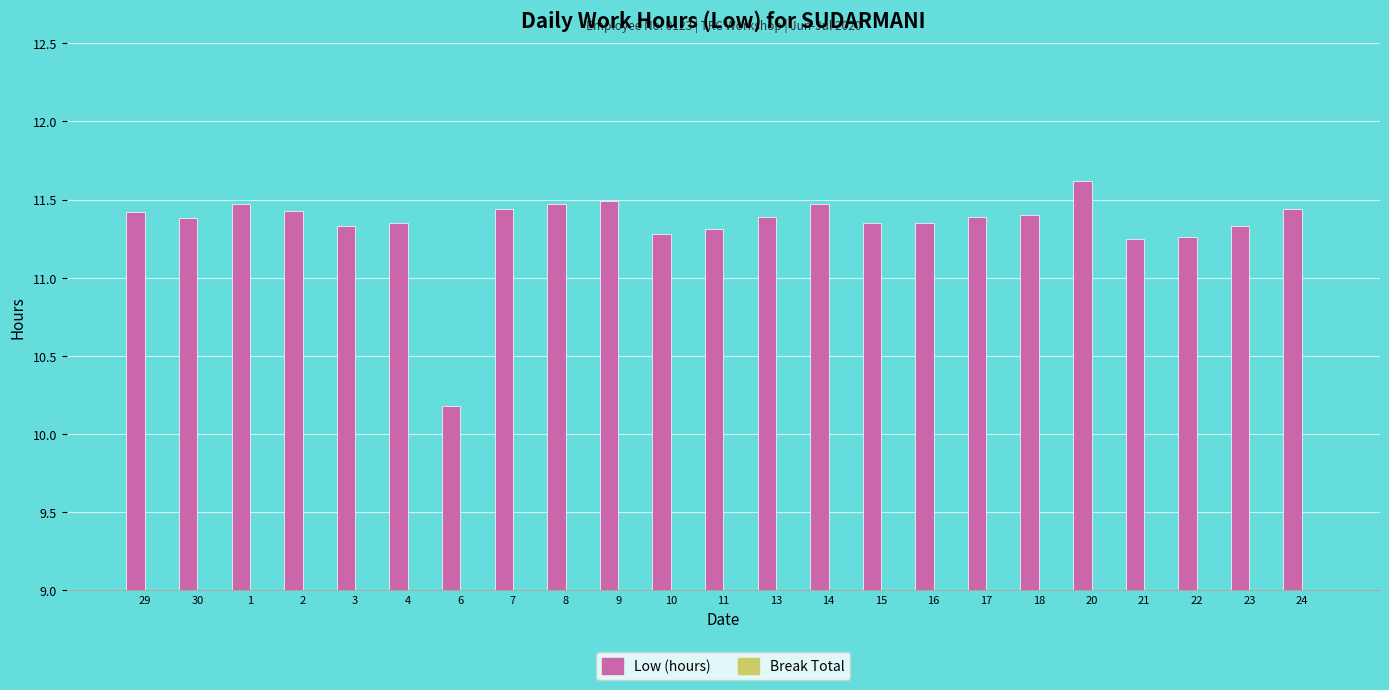

What is the ratio of the value at 24 to the value at 13?

1.0